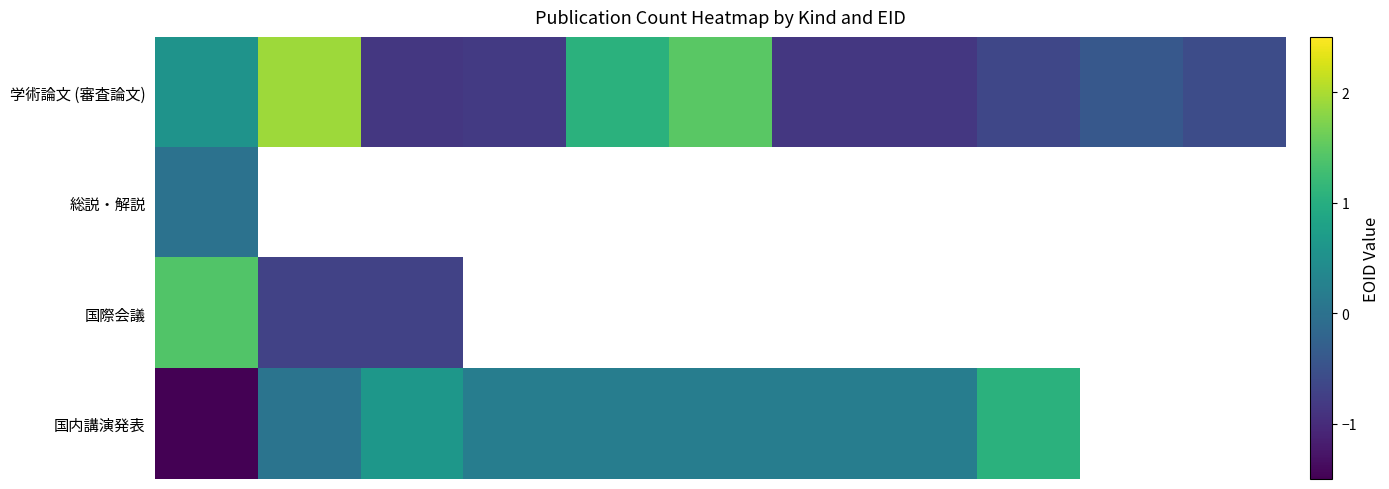

Which has a higher value, 5 or 10?

5